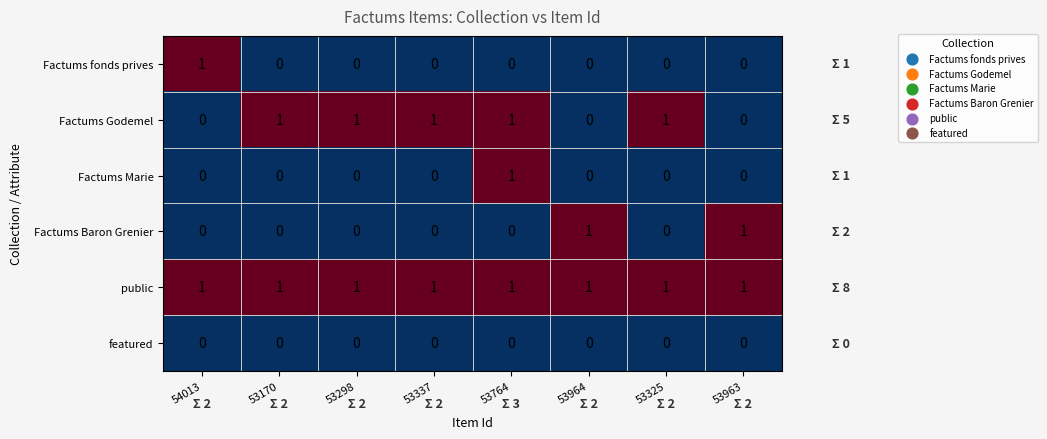

What is the sum of all public values?

8